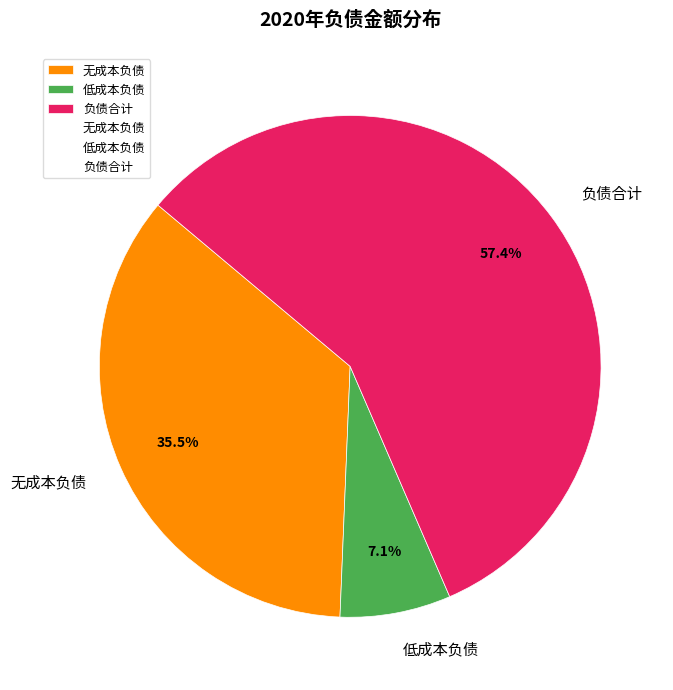

Between 低成本负债 and 负债合计, which is larger?

负债合计